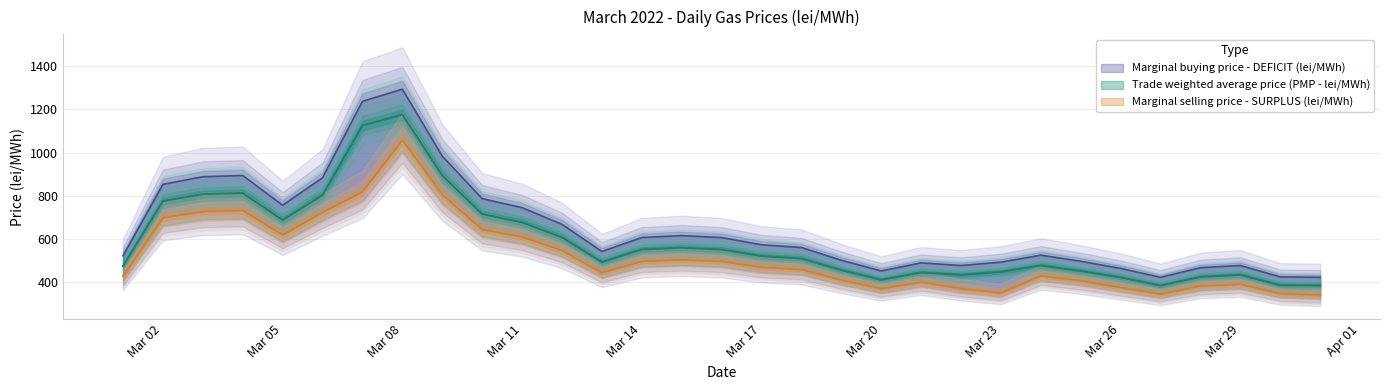

The value of Marginal selling price - SURPLUS (lei/MWh) at 2022-03-25 is 230.5. True or false?

False